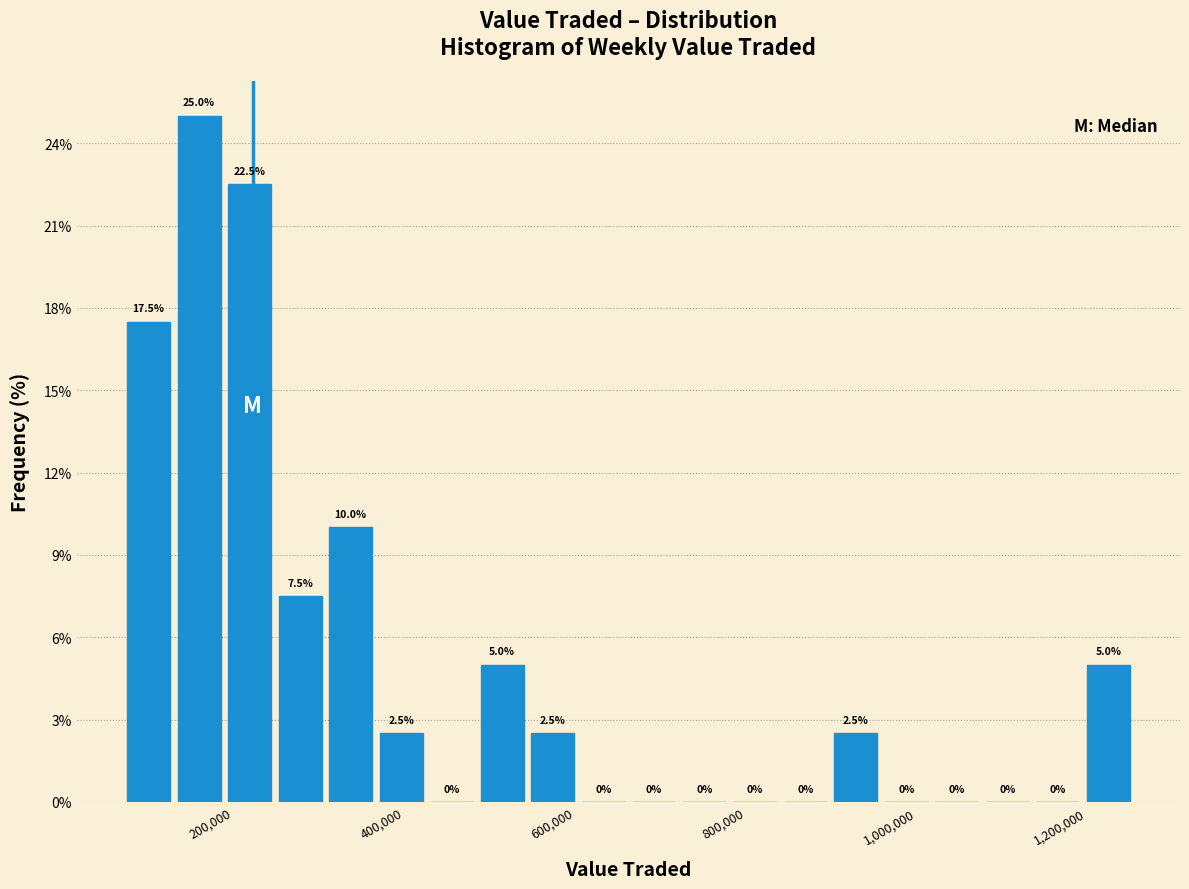

Around what value on the x-axis is the tallest bar? Give the approximate position of its centre, as read against the axis.

160000